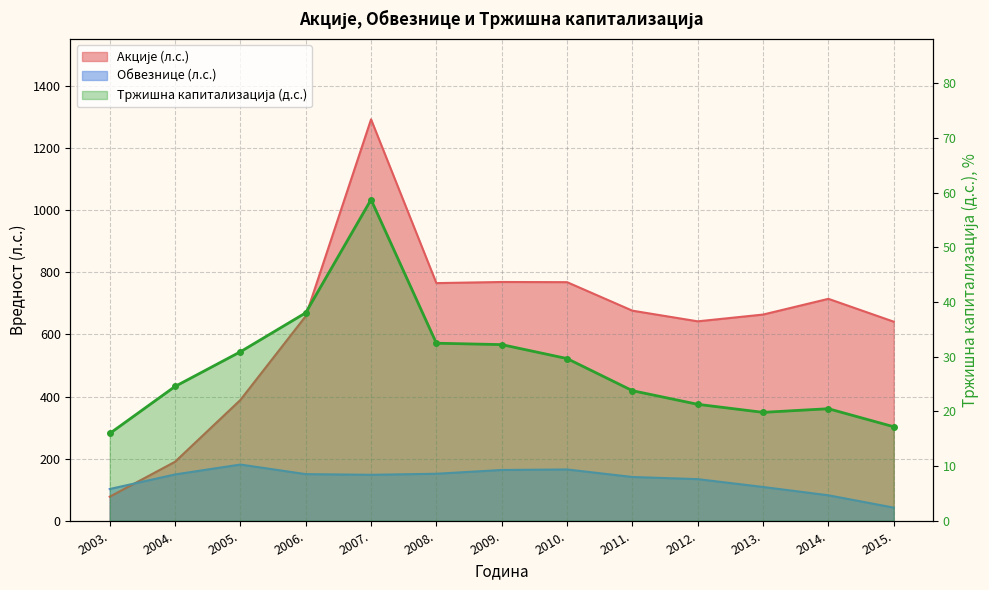

What is the value of the 6th point from the left?

32.5